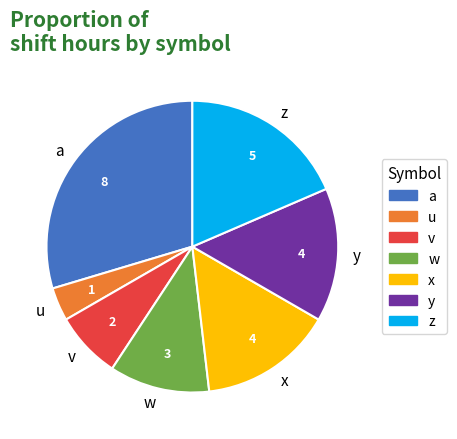

Approximately how many times larger is the value at v compared to u?

2.0